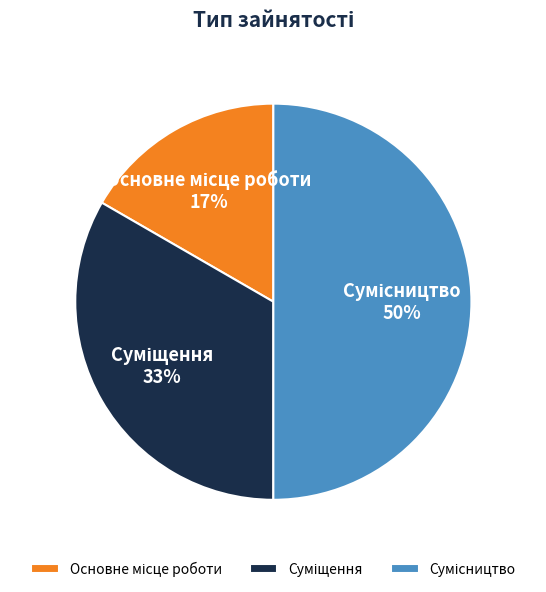

To the nearest percent, what is the average slice percentage?

33%